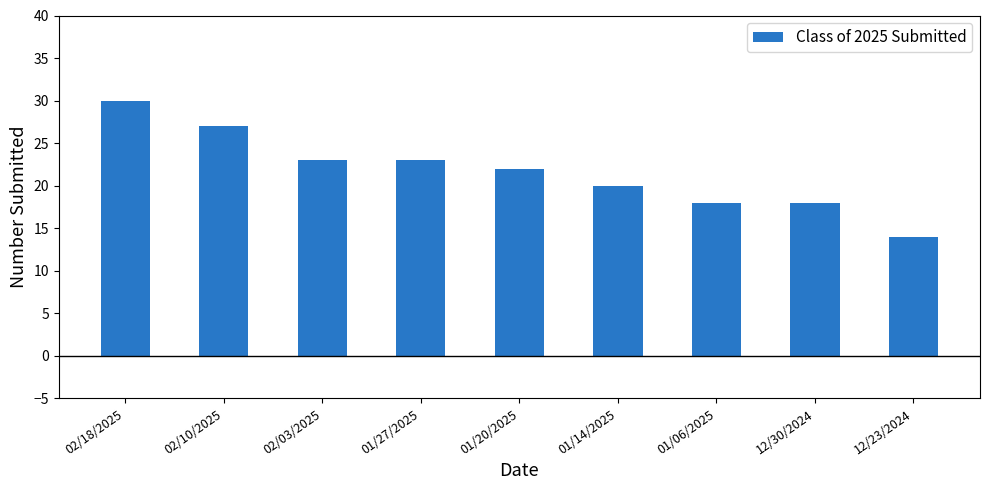

The value at 02/18/2025 is 41. True or false?

False